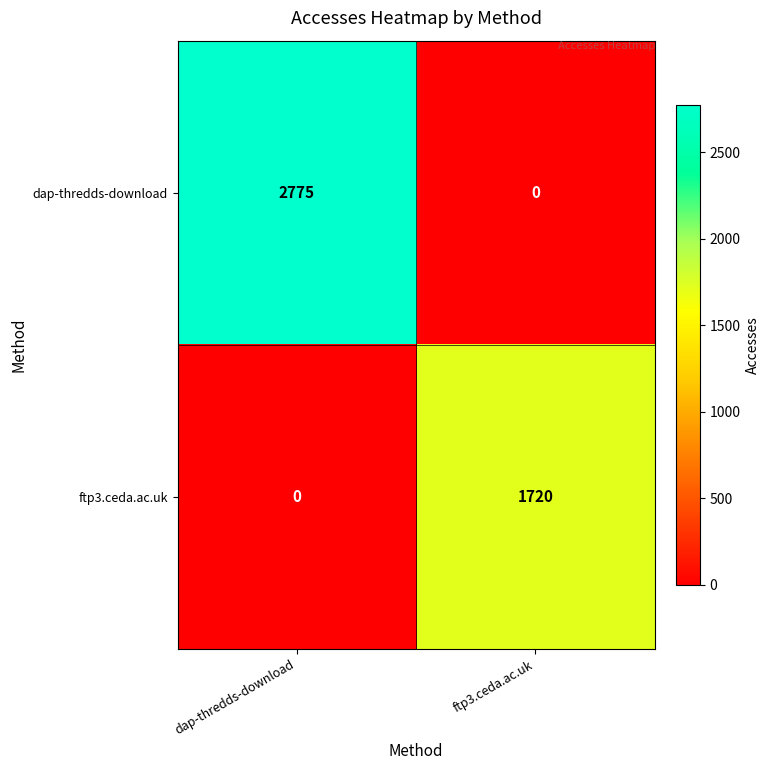

Reading left to right, transcribe all the data shown in this chart.

dap-thredds-download: dap-thredds-download=2775	ftp3.ceda.ac.uk=0
ftp3.ceda.ac.uk: dap-thredds-download=0	ftp3.ceda.ac.uk=1720